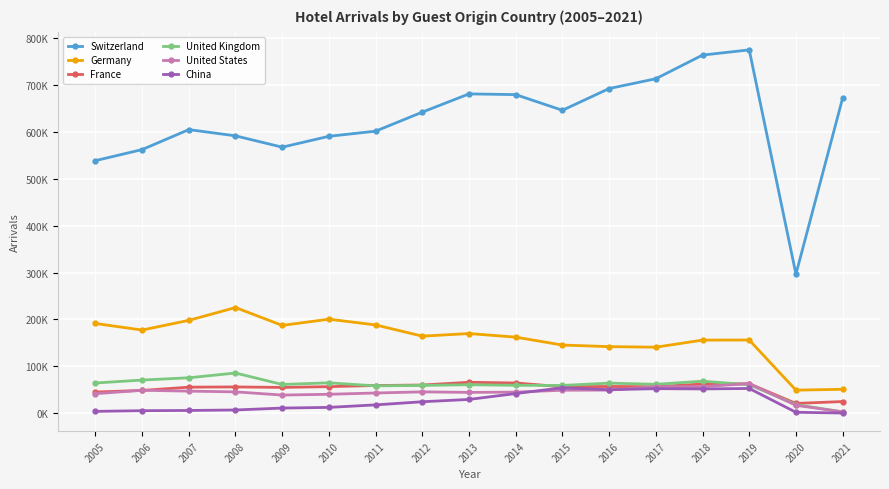

What is the average value of the France series?

53394